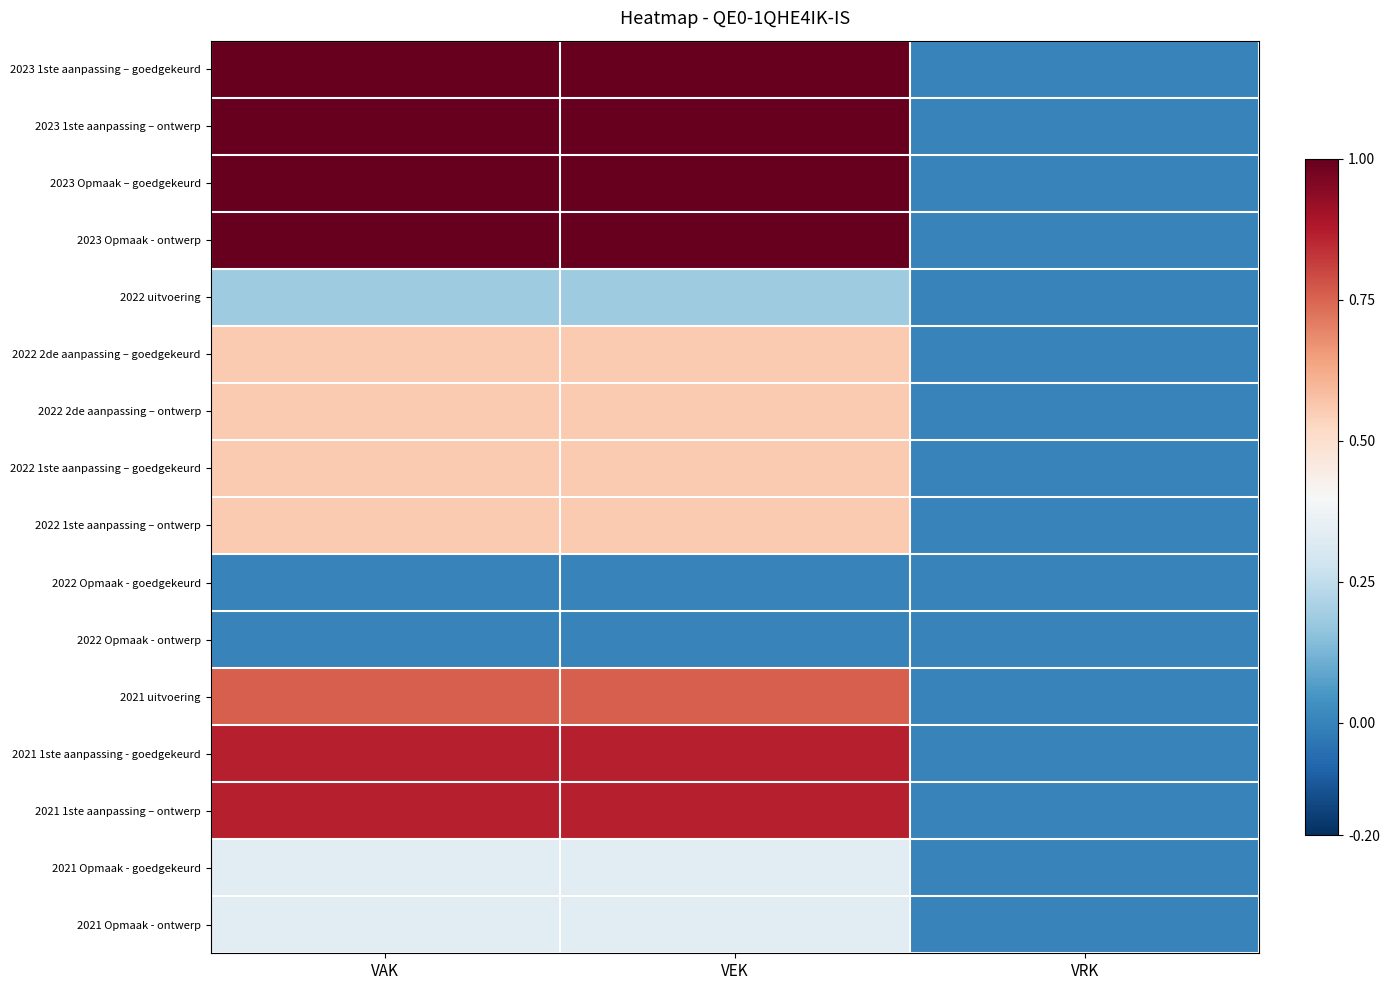

Count the number of categories in the chart.

3